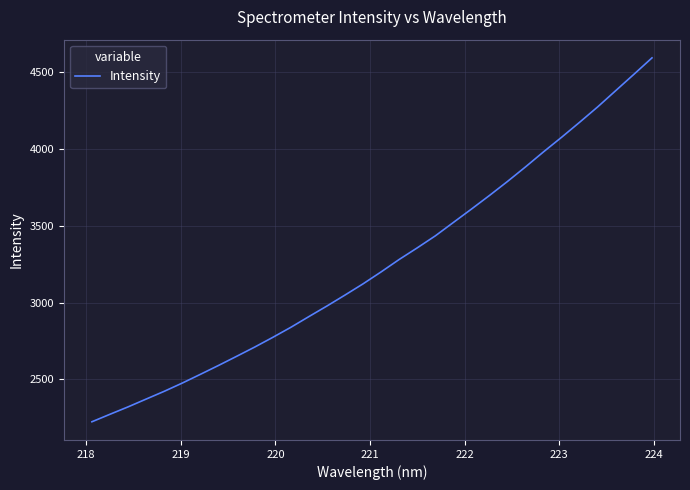

What is the minimum value shown in the chart?

2224.0